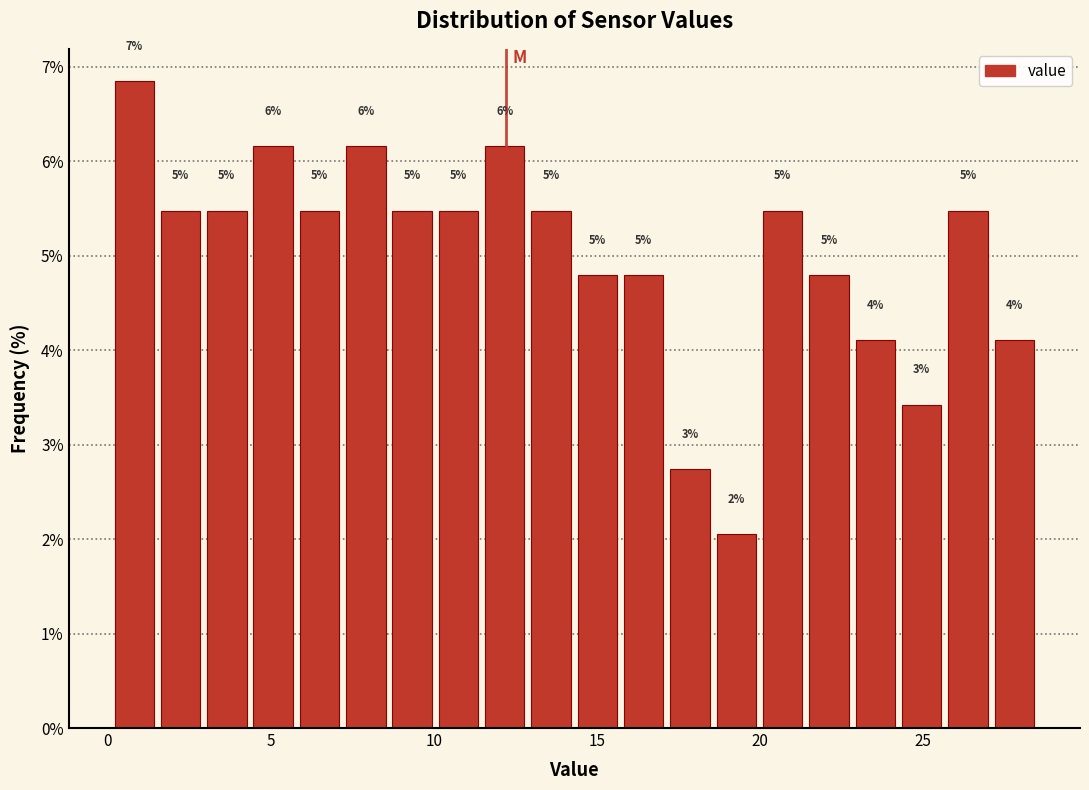

Around what value on the x-axis is the tallest bar? Give the approximate position of its centre, as read against the axis.

1.0